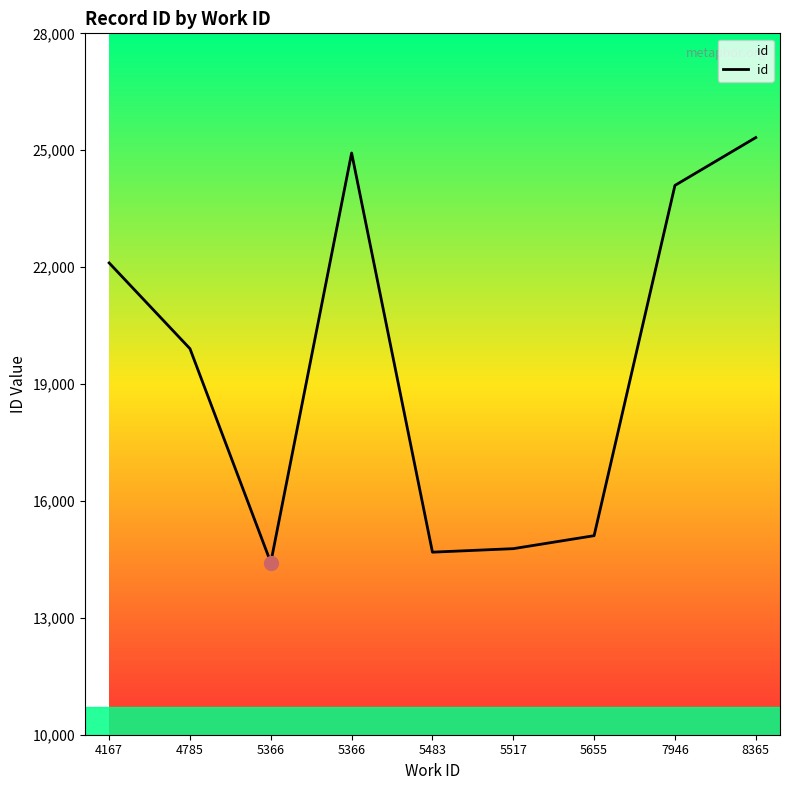

How many lines are shown in the chart?

1